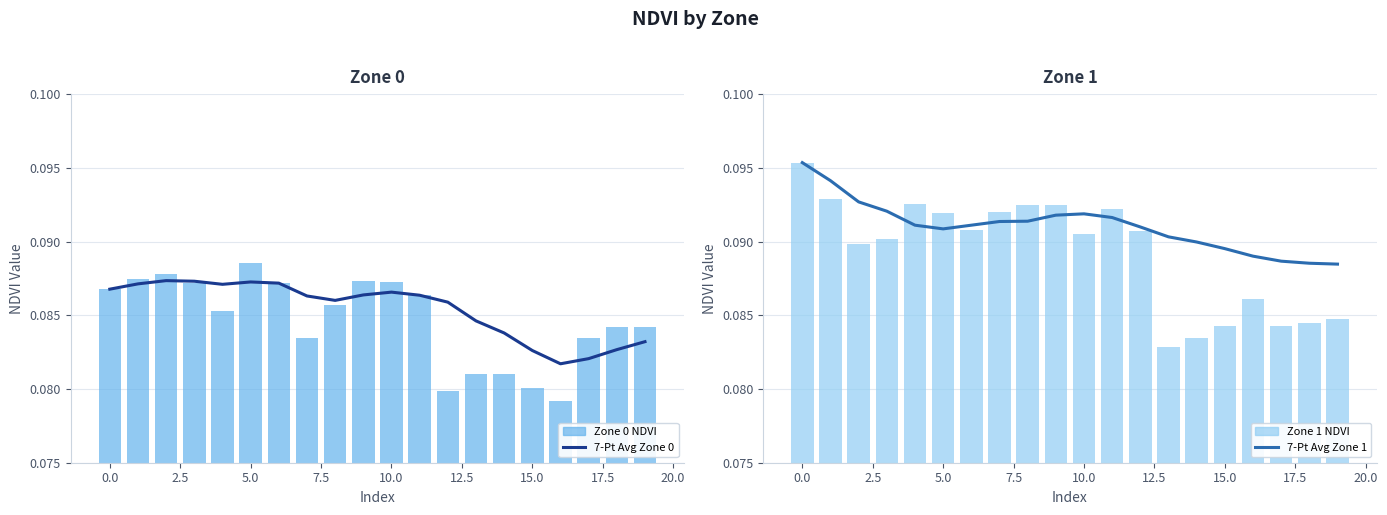

What is the value of the 7-Pt Avg Zone 0 bar at the 9th from the left?

0.1